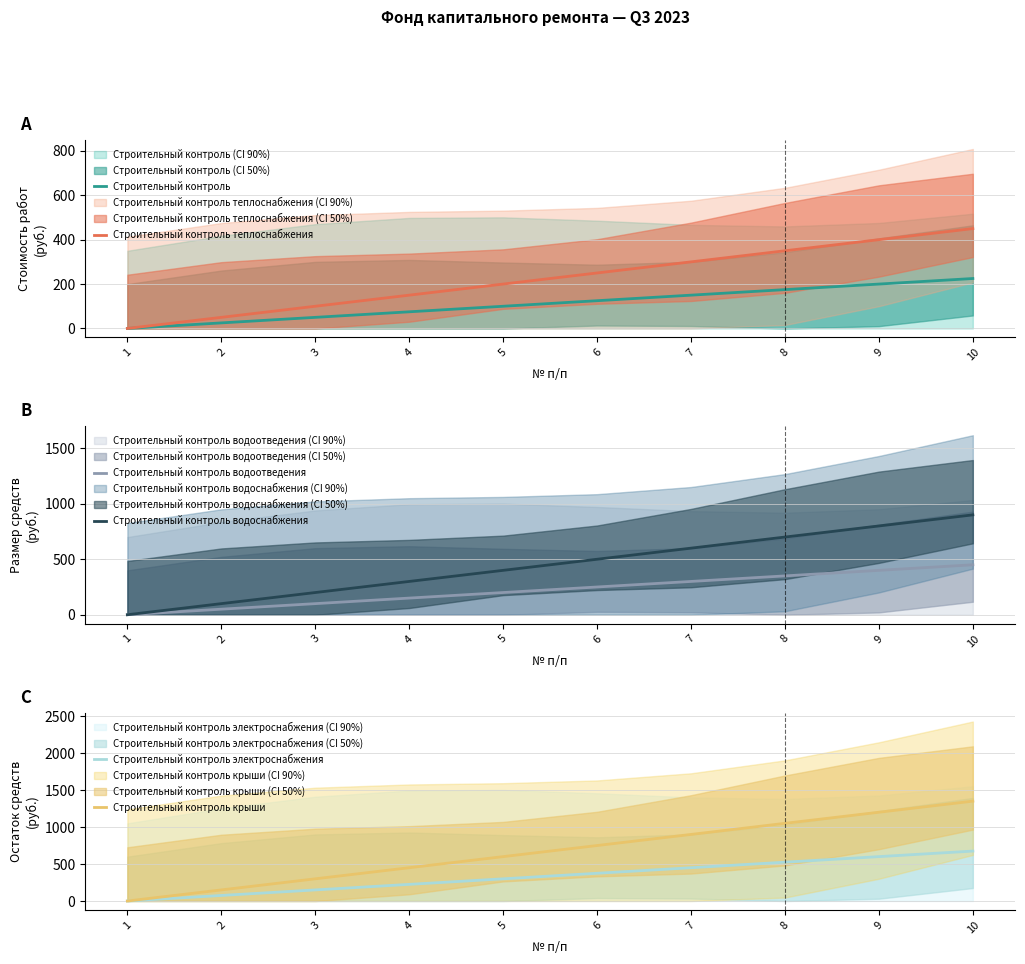

Reading left to right, what are all the values shown in this chart?

Строительный контроль: 1=0.0	2=25.0	3=50.0	4=75.0	5=100.0	6=125.0	7=150.0	8=175.0	9=200.0	10=225.0
Строительный контроль теплоснабжения: 1=0.0	2=50.0	3=100.0	4=150.0	5=200.0	6=250.0	7=300.0	8=350.0	9=400.0	10=450.0
Строительный контроль водоотведения: 1=0.0	2=50.0	3=100.0	4=150.0	5=200.0	6=250.0	7=300.0	8=350.0	9=400.0	10=450.0
Строительный контроль водоснабжения: 1=0.0	2=100.0	3=200.0	4=300.0	5=400.0	6=500.0	7=600.0	8=700.0	9=800.0	10=900.0
Строительный контроль электроснабжения: 1=0.0	2=75.0	3=150.0	4=225.0	5=300.0	6=375.0	7=450.0	8=525.0	9=600.0	10=675.0
Строительный контроль крыши: 1=0.0	2=150.0	3=300.0	4=450.0	5=600.0	6=750.0	7=900.0	8=1050.0	9=1200.0	10=1350.0